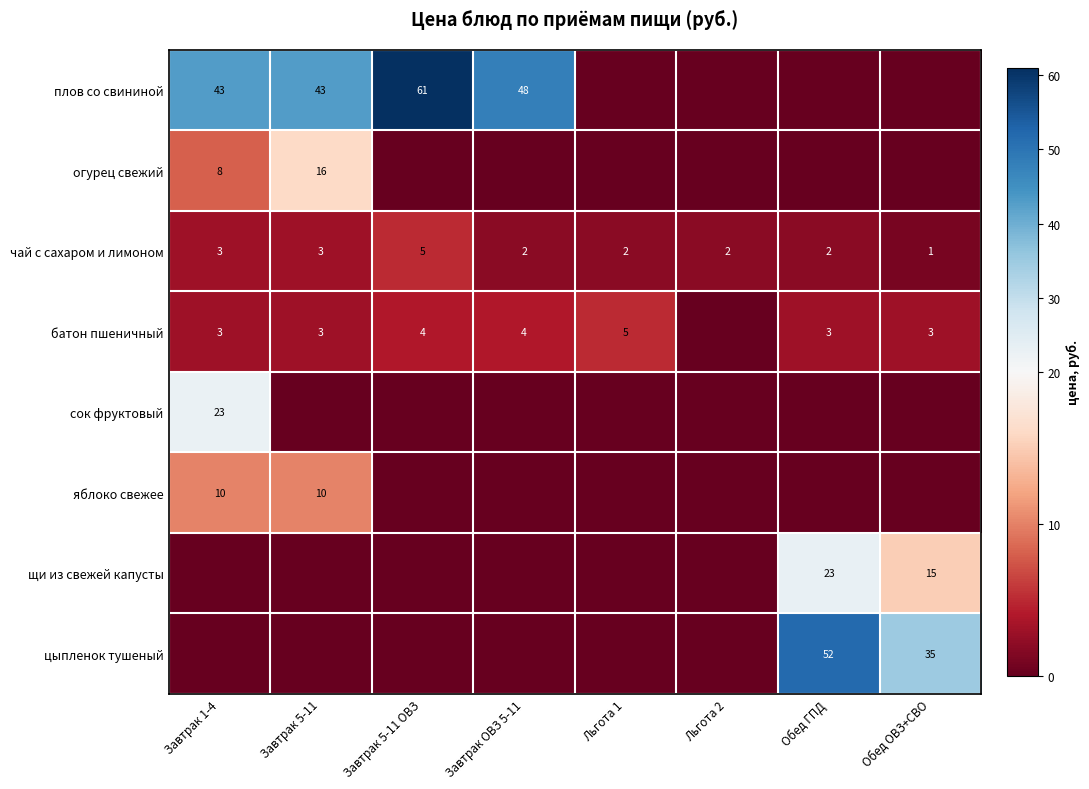

What is the difference between the плов со свининой values at Завтрак 1-4 and Завтрак 5-11 ОВЗ?

18